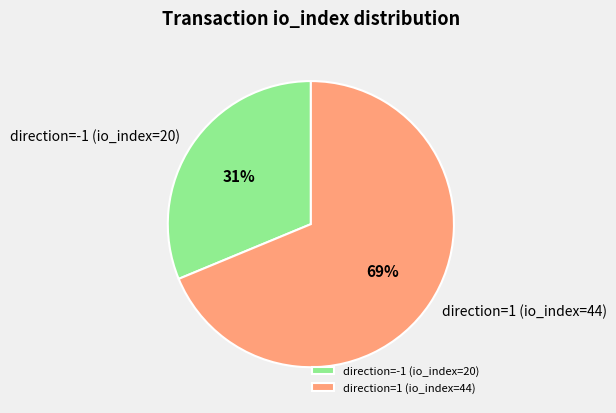

To the nearest percent, what percentage of the pie is direction=-1 (io_index=20)?

31%